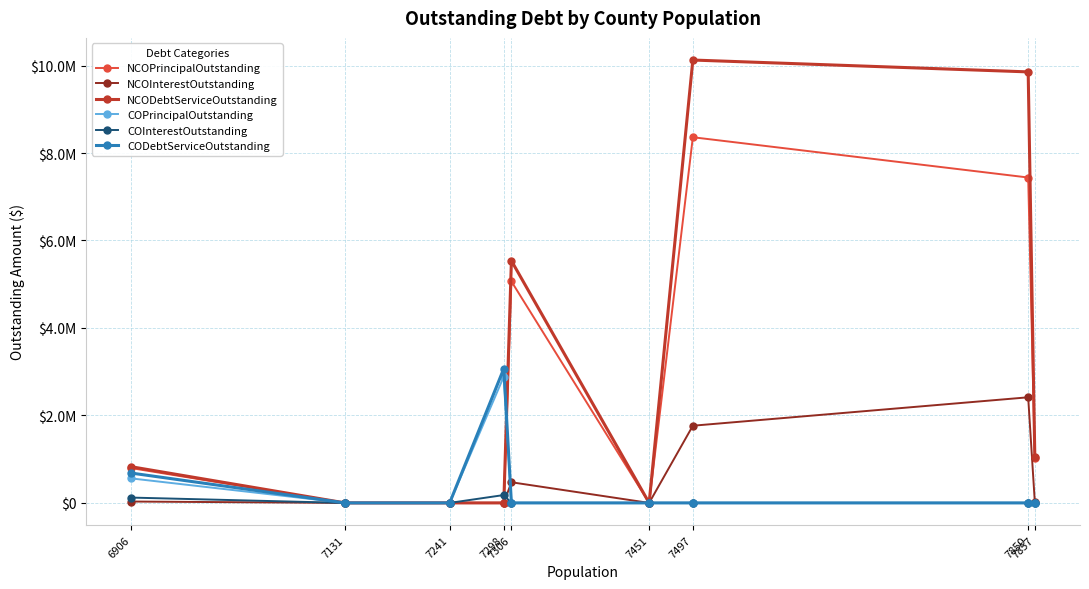

What are all the series names shown in the legend?

NCOPrincipalOutstanding, NCOInterestOutstanding, NCODebtServiceOutstanding, COPrincipalOutstanding, COInterestOutstanding, CODebtServiceOutstanding